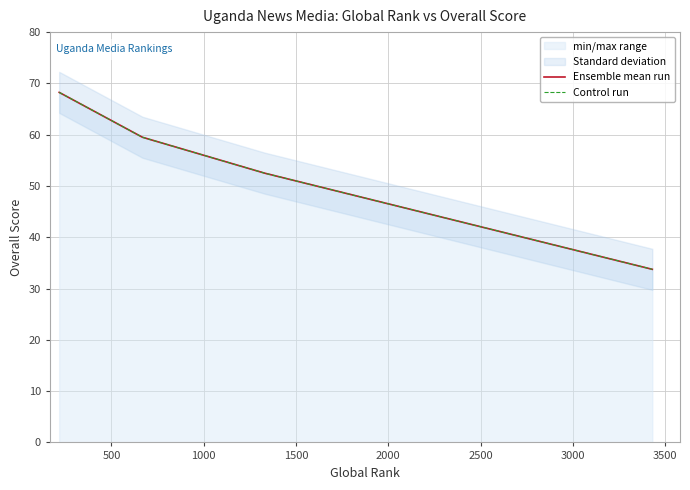

What is the sum of all Ensemble mean run values?

214.0